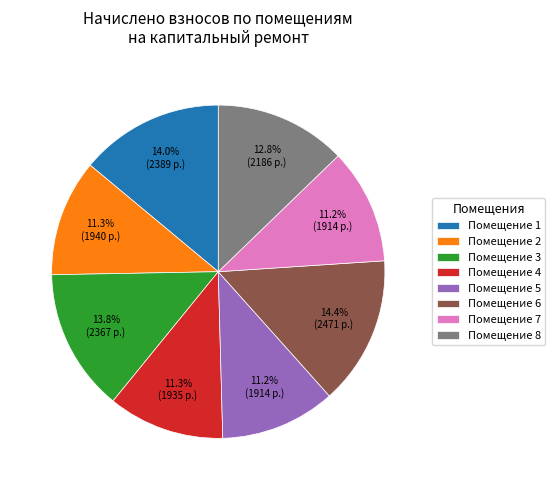

Is there a majority slice in this chart?

No